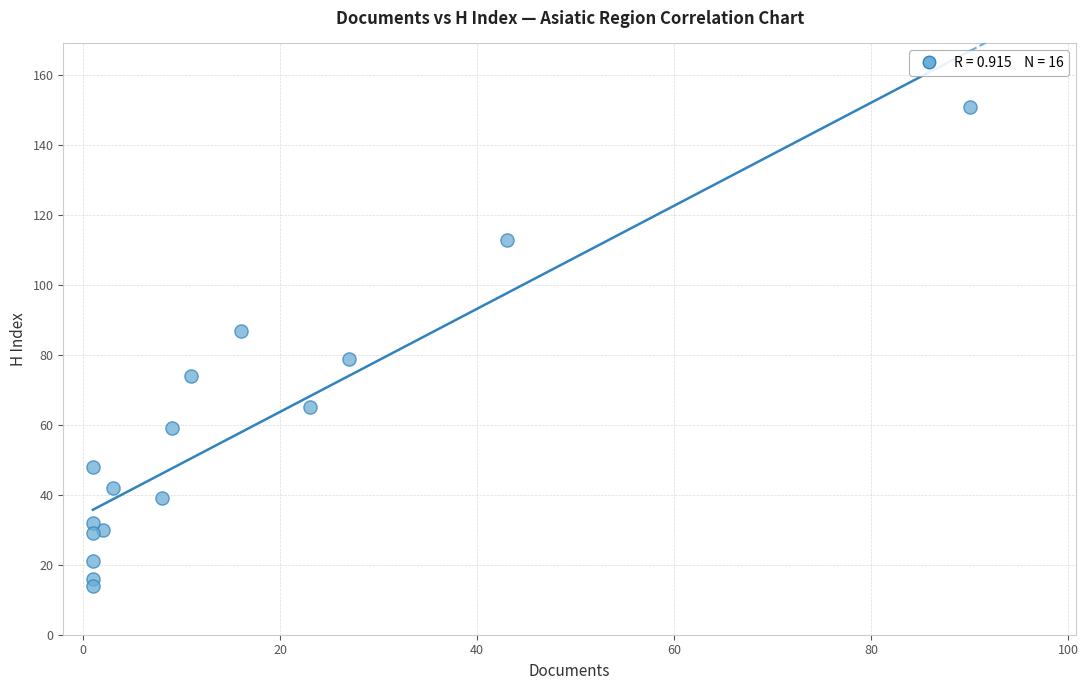

What Y value in the scatter plot is closest to 82?

79